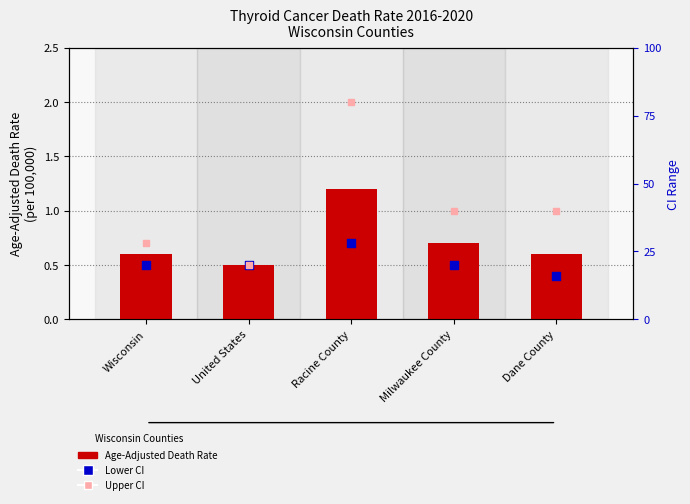

Which series reaches the minimum Y coordinate?

Lower CI (Rate)